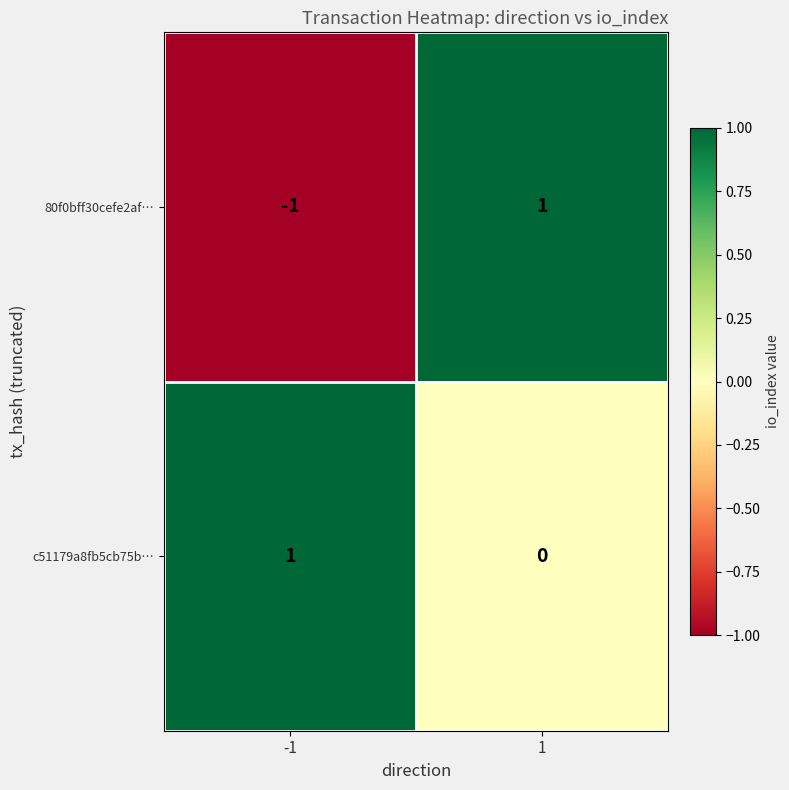

Reading right to left, extract all data points from this chart.

80f0bff30cefe2af…: 1	-1
c51179a8fb5cb75b…: 0	1